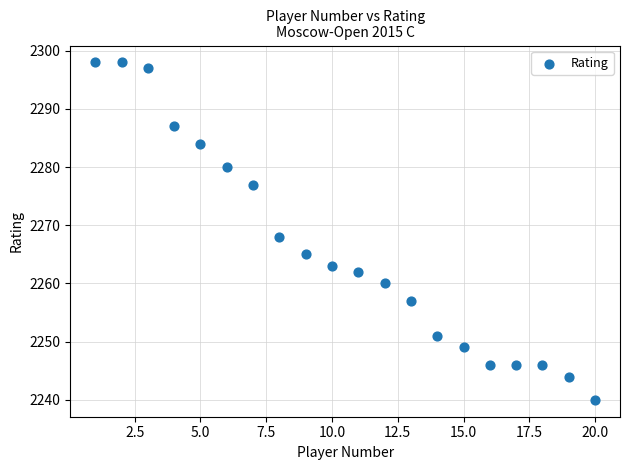

What Y value in the scatter plot is closest to 2269?

2268